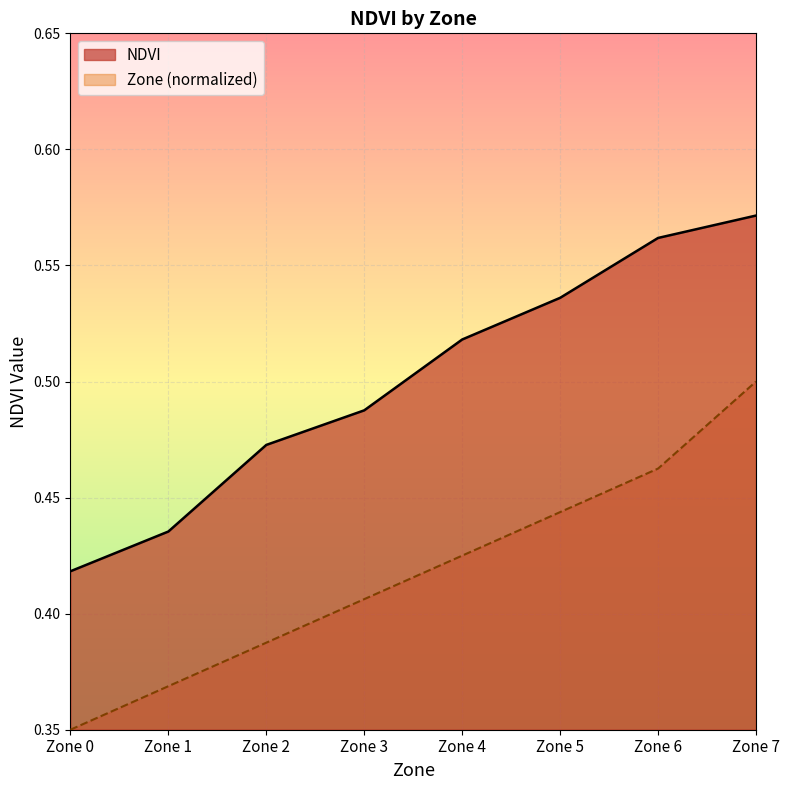

List the series in order of their overall mean, highest first.

NDVI, Zone (normalized)